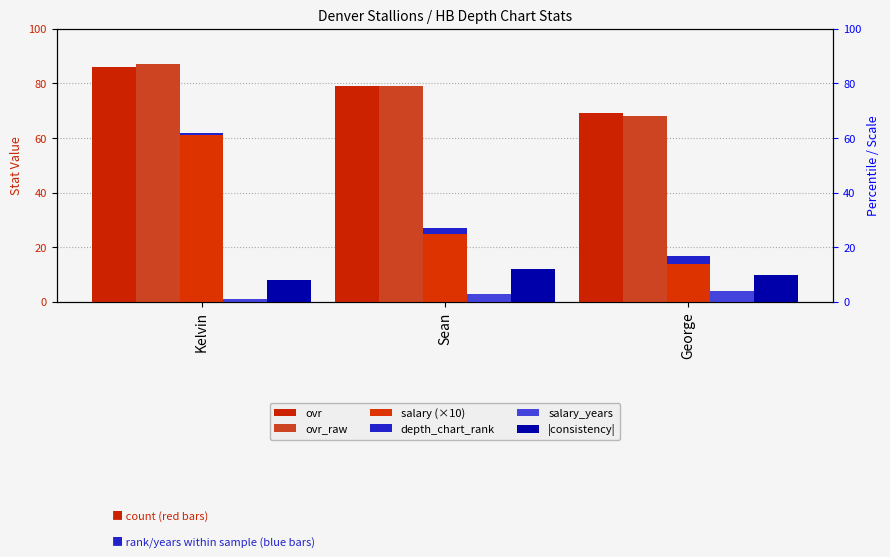

How many data points in salary (×10) are less than 25?

1